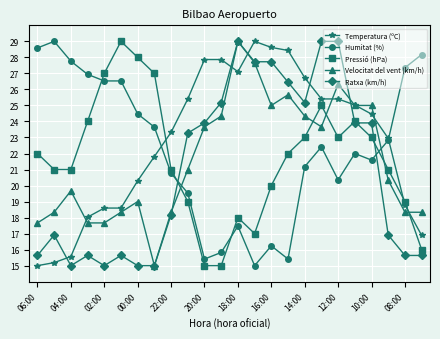

How many values in the Ratxa (km/h) series exceed 23?

12